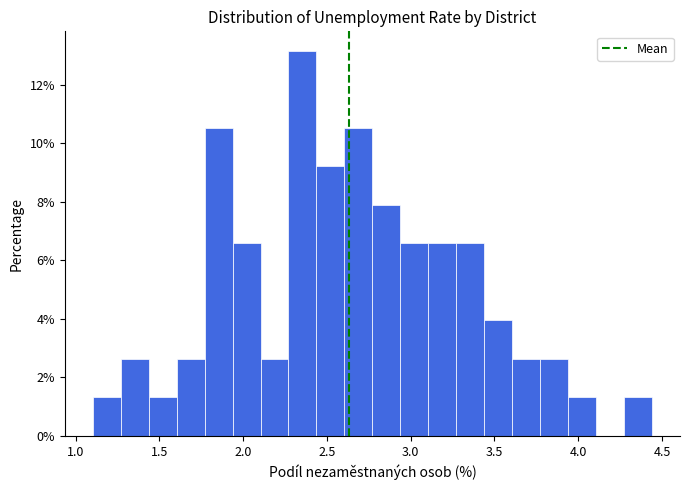

Read against the x-axis, roughly where is the centre of the tallest bar?

2.35